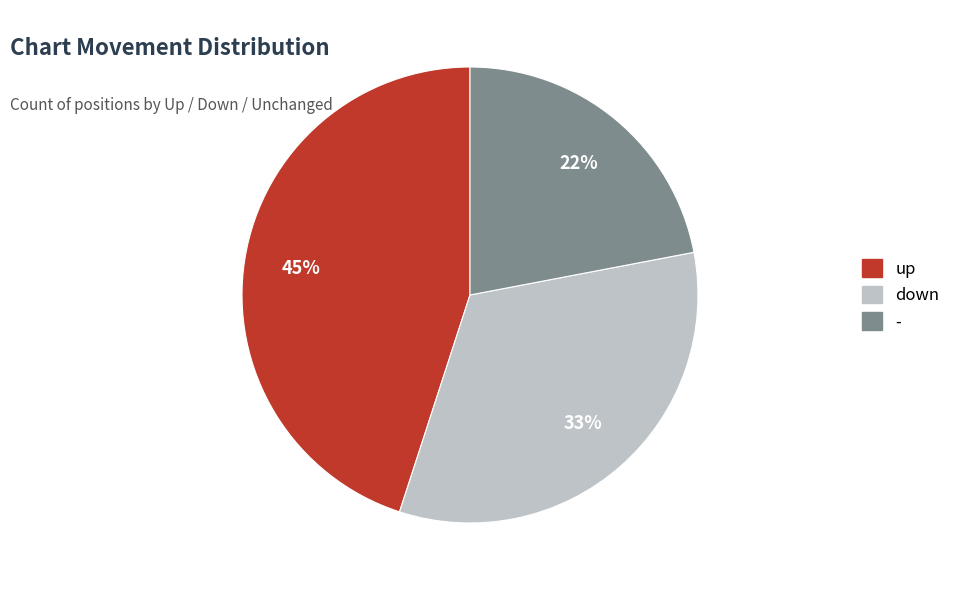

Is there a majority slice in this chart?

No